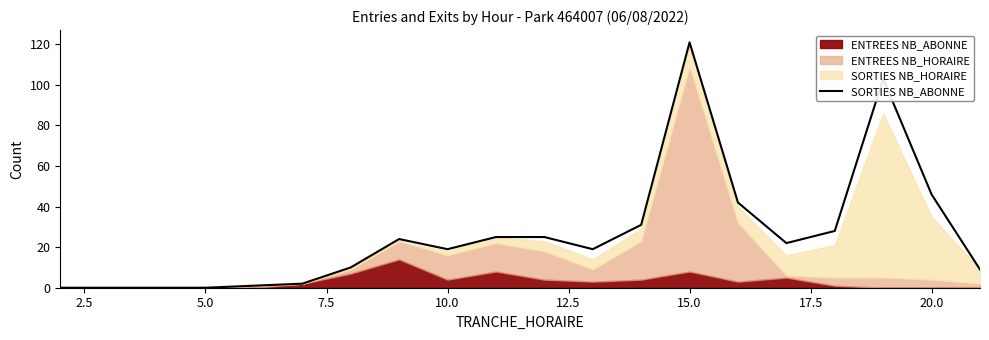

Where is SORTIES NB_ABONNE nearest to the value 60?

20.0